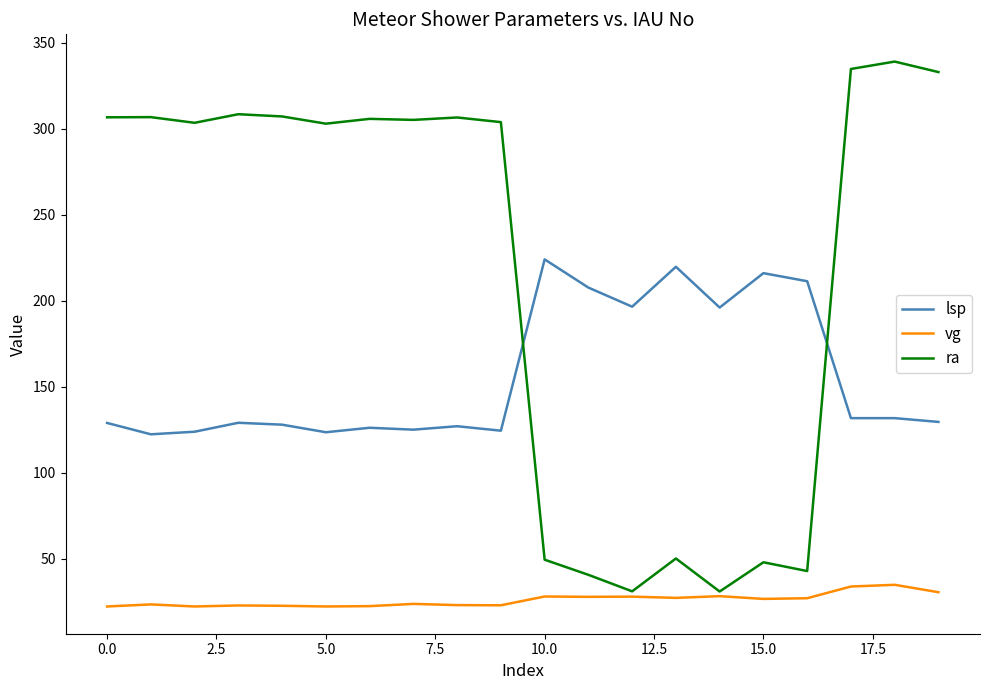

What is the greatest value displayed?

339.0